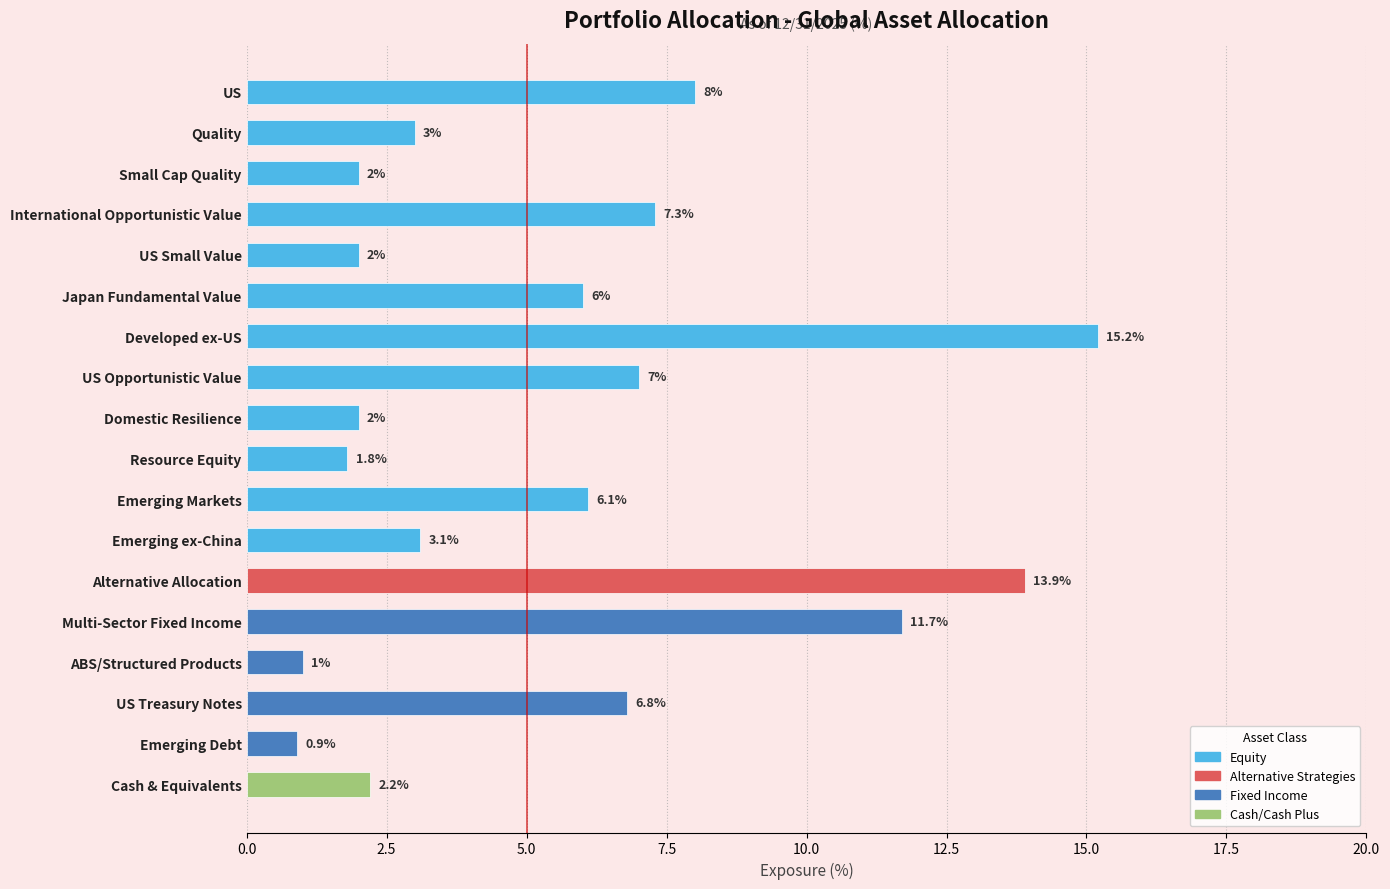

At which category does the chart reach its minimum across all series?

Emerging Debt